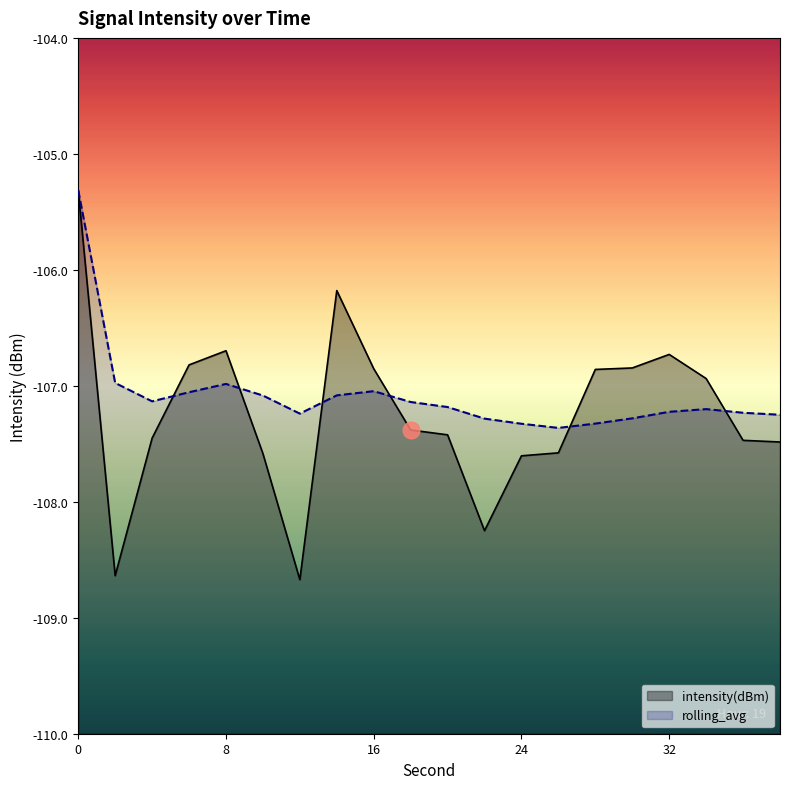

Is the value of rolling_avg at 16 greater than the value of intensity(dBm) at 36?

Yes